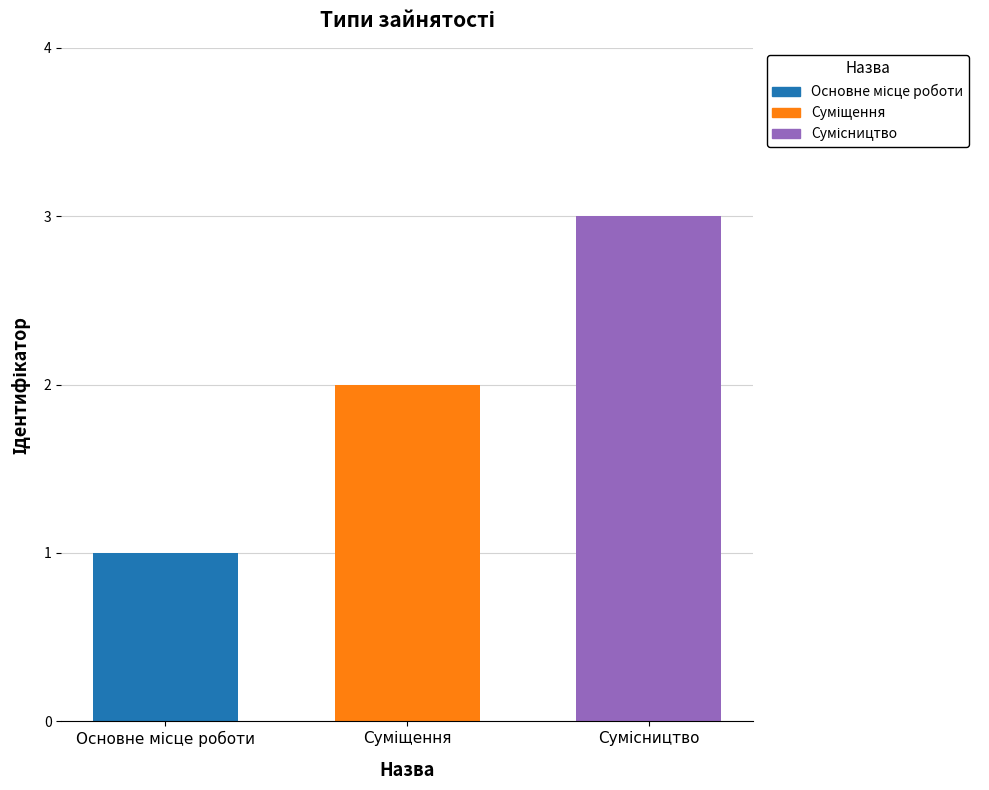

What is the greatest value displayed?

3